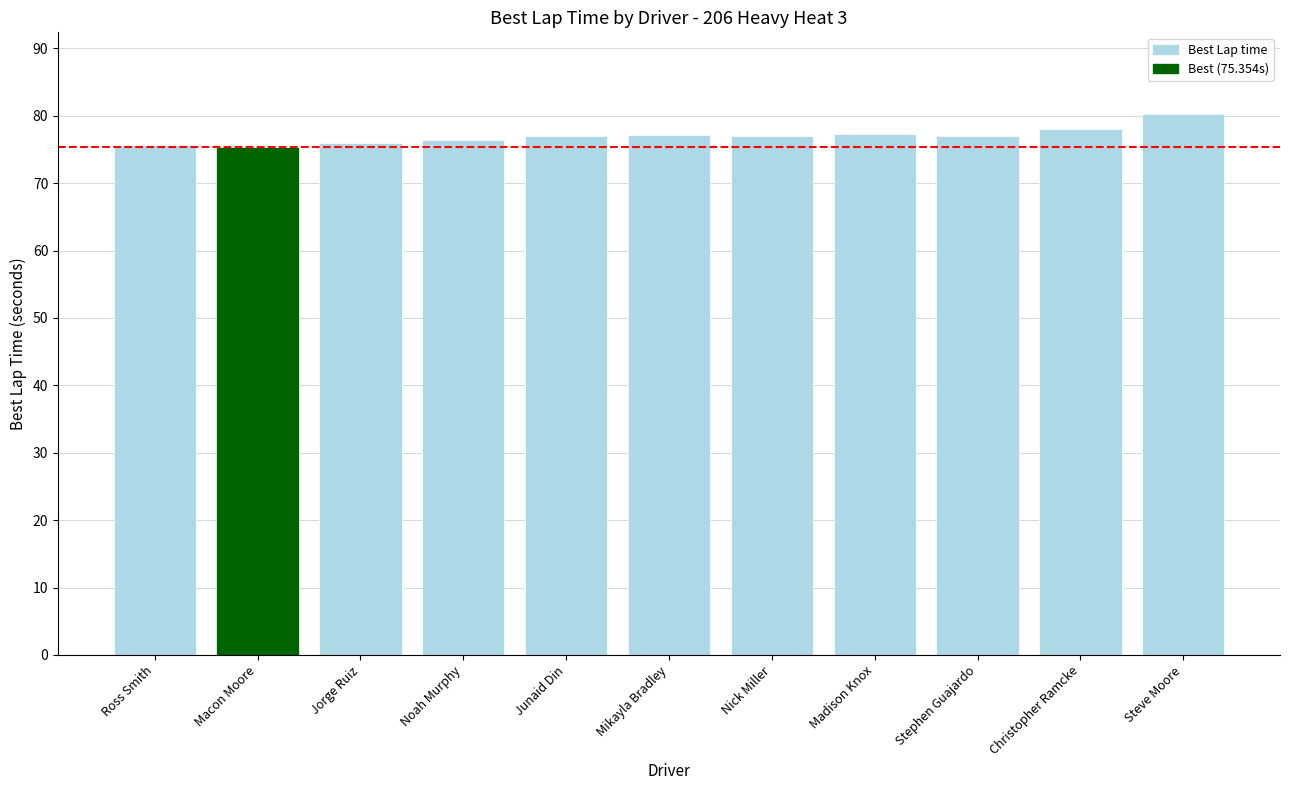

What position from the right is Macon Moore?

10